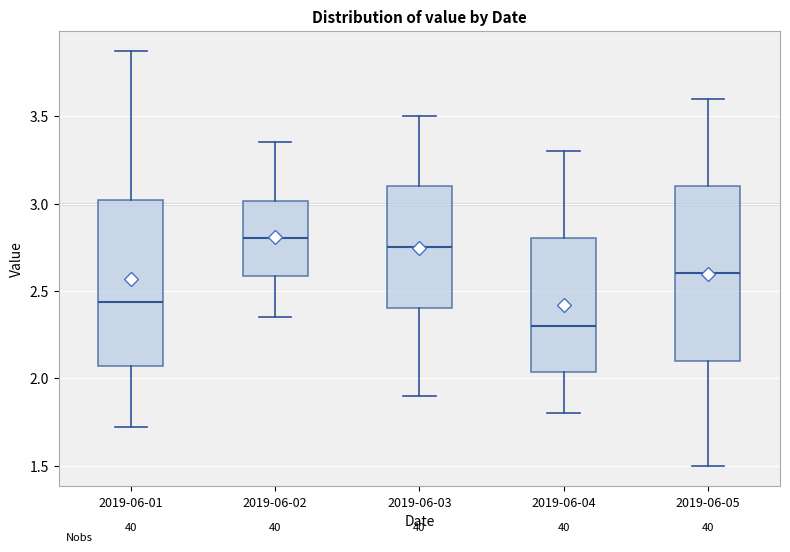

Where does the upper whisker of the box for 2019-06-05 end on the y-axis? The values are not printed on the chart, so give them approximately, as read against the axis.

3.60